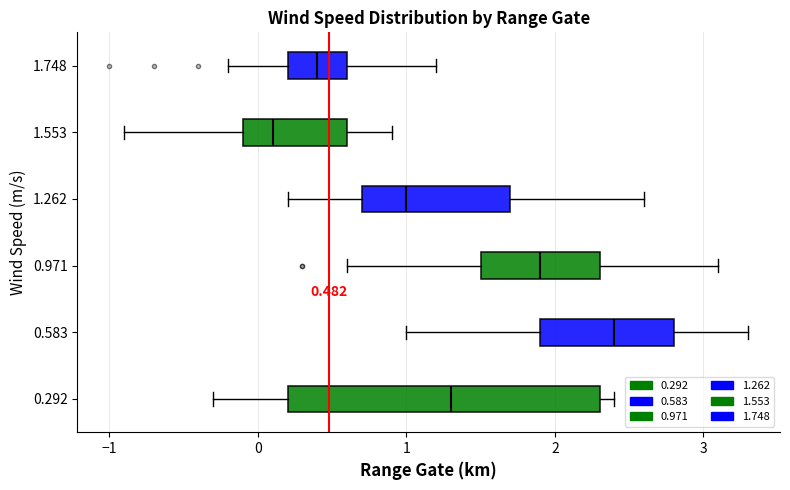

Comparing the boxes themselves (not the whiskers), which one is the widest?

0.292